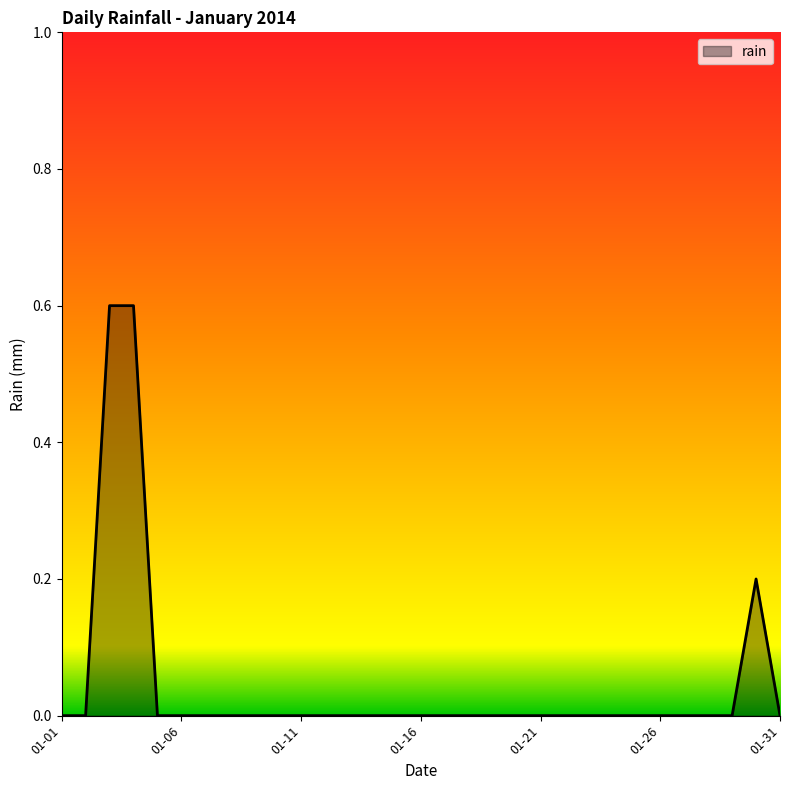

True or false: the data shows 0.0 at 01-11.

True